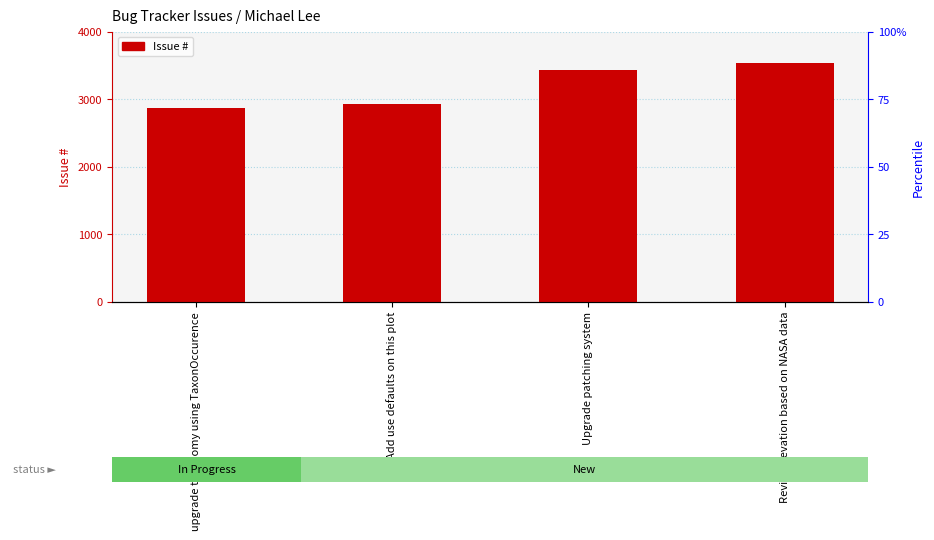

Is it true that the value at Add use defaults on this plot is 2924?

True